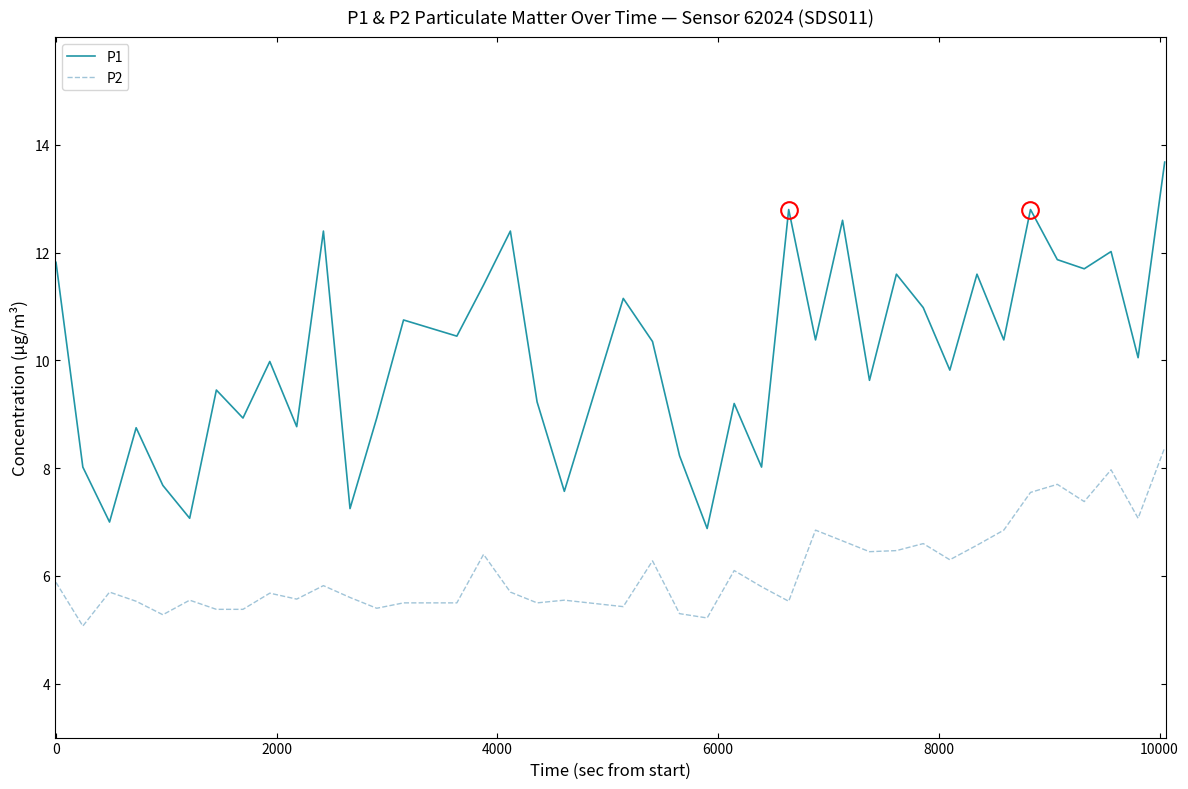

What is the highest value of the P2 series?

8.4